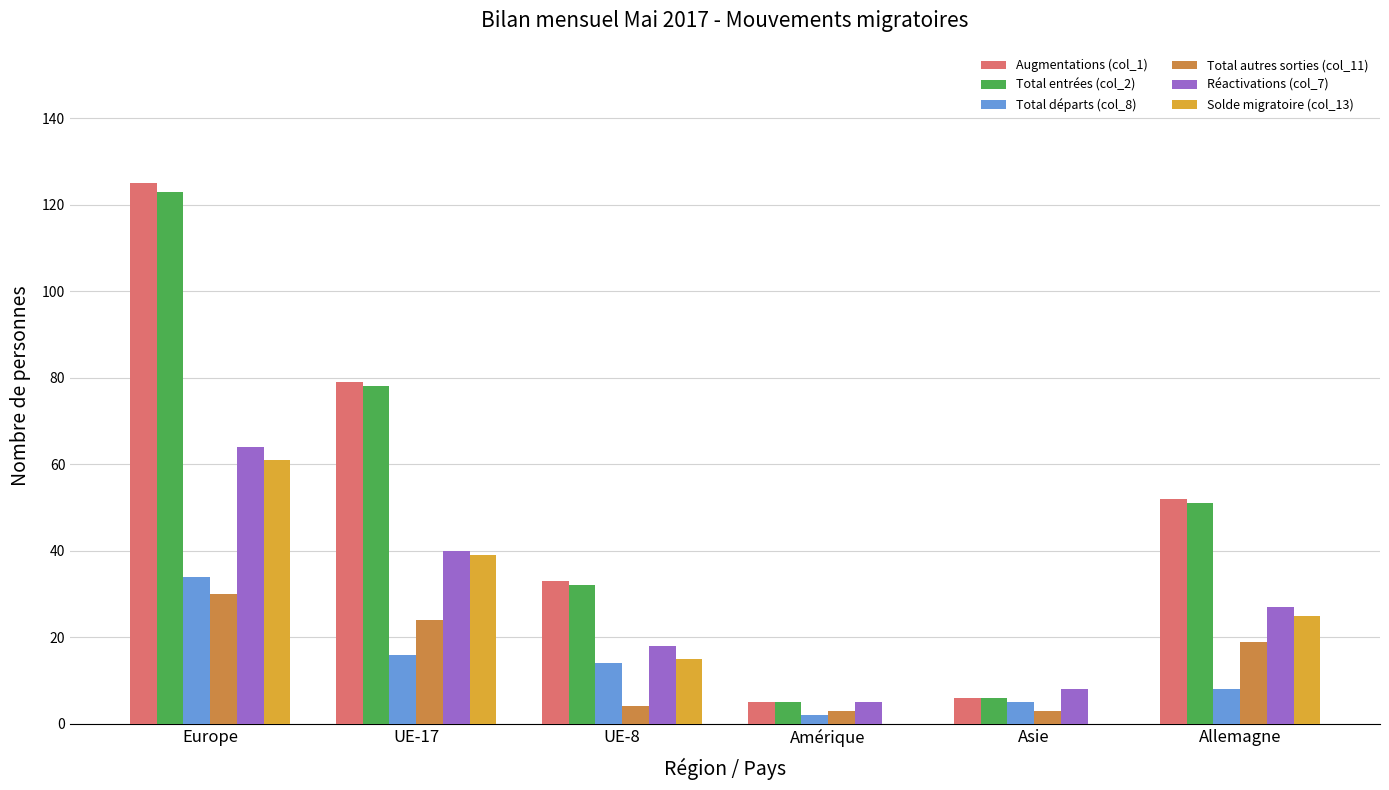

The value of Total autres sorties (col_11) at UE-17 is 24. True or false?

True